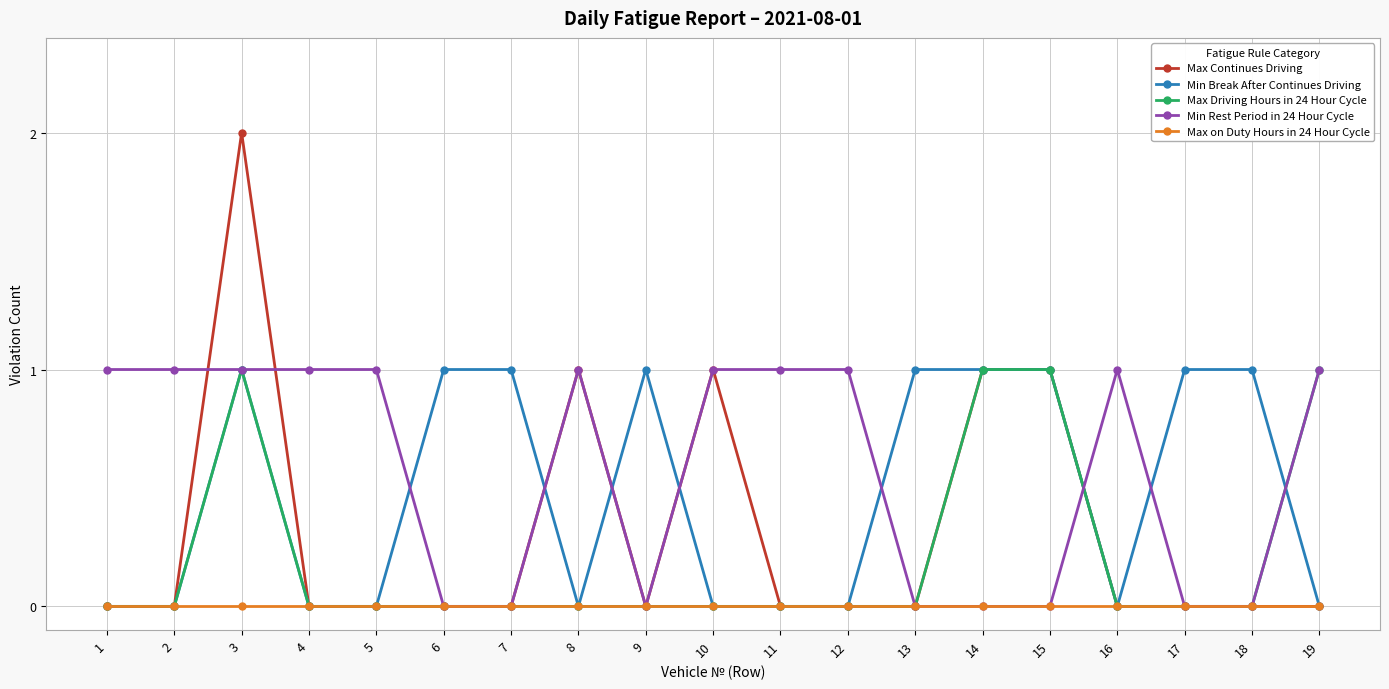

What is the value of the Min Break After Continues Driving point at the 6th from the left?

1